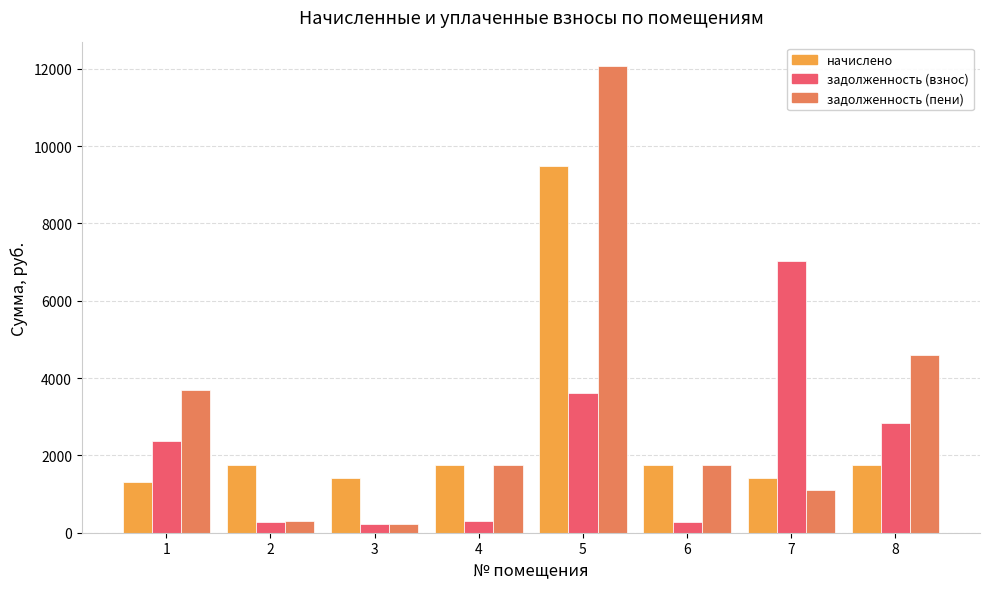

What is the value of the начислено bar at the 8th from the left?

1748.6